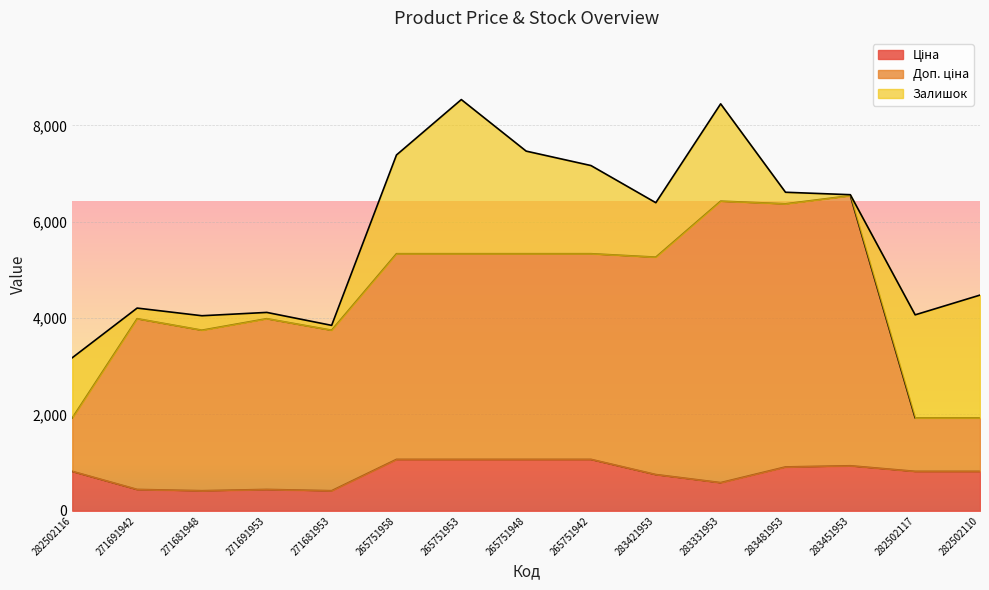

What position from the right is 265751948?

8